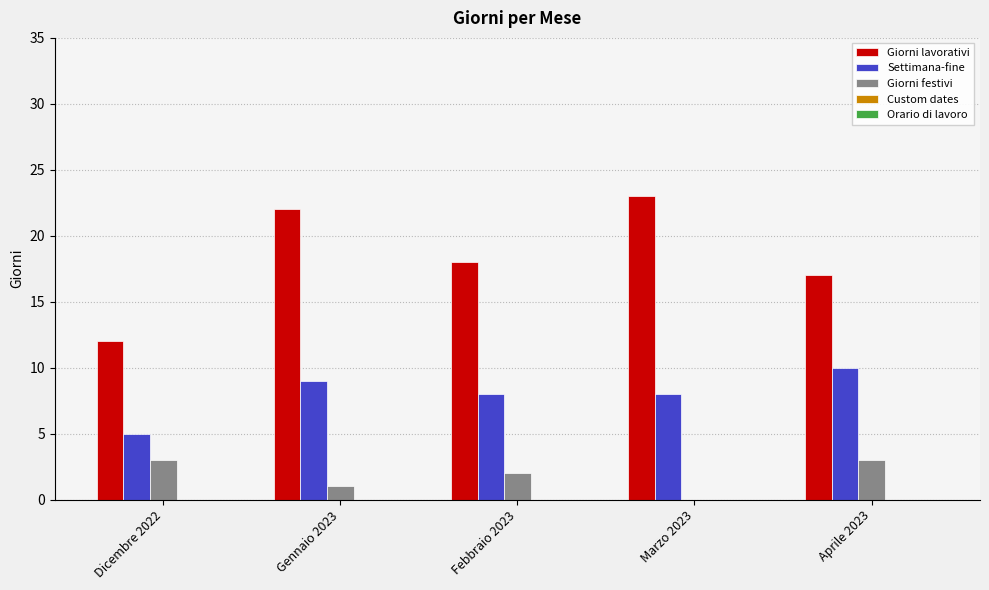

Which series changed the most between Gennaio 2023 and Aprile 2023?

Giorni lavorativi